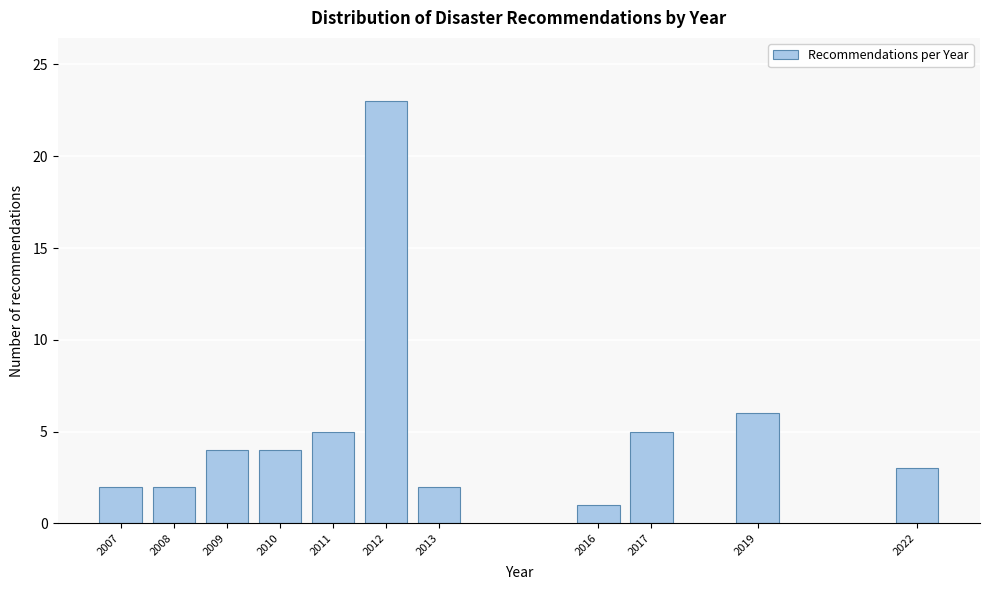

Reading left to right, extract all data points from this chart.

2007=2	2008=2	2009=4	2010=4	2011=5	2012=23	2013=2	2016=1	2017=5	2019=6	2022=3